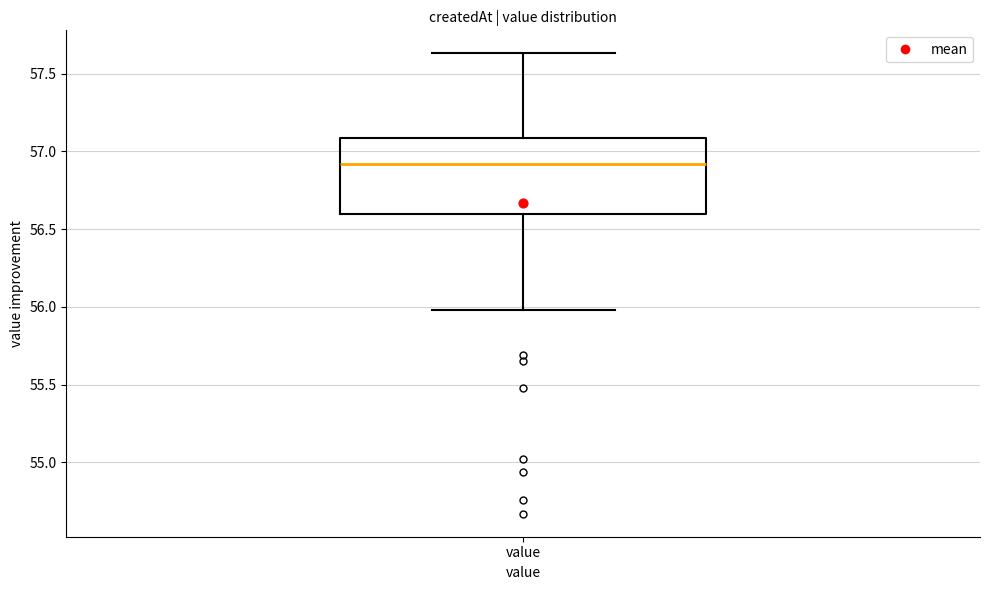

Where is the lower edge of the box for value on the y-axis? The values are not printed on the chart, so give them approximately, as read against the axis.

56.60